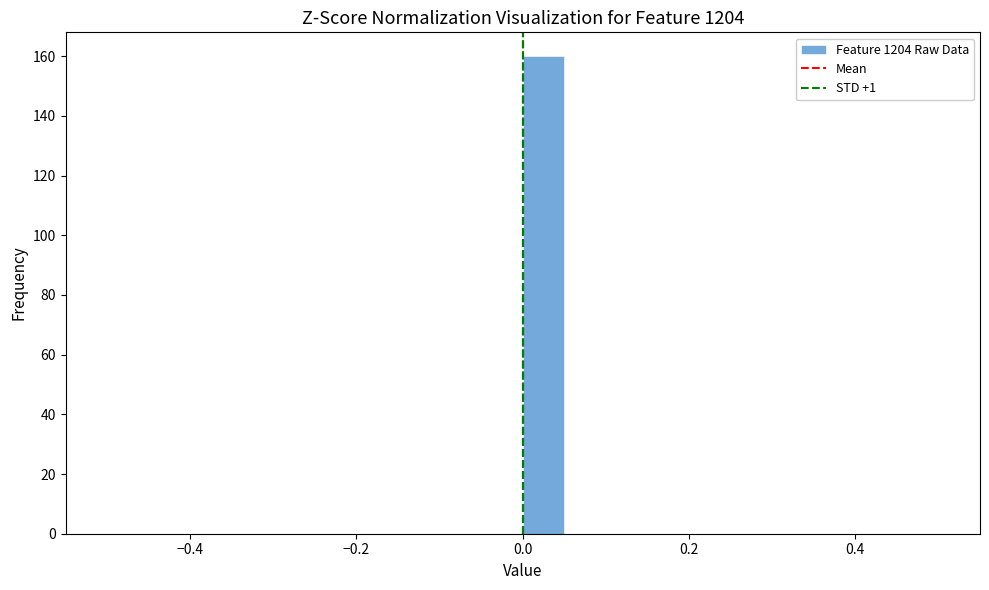

Around what value on the x-axis is the tallest bar? Give the approximate position of its centre, as read against the axis.

0.02